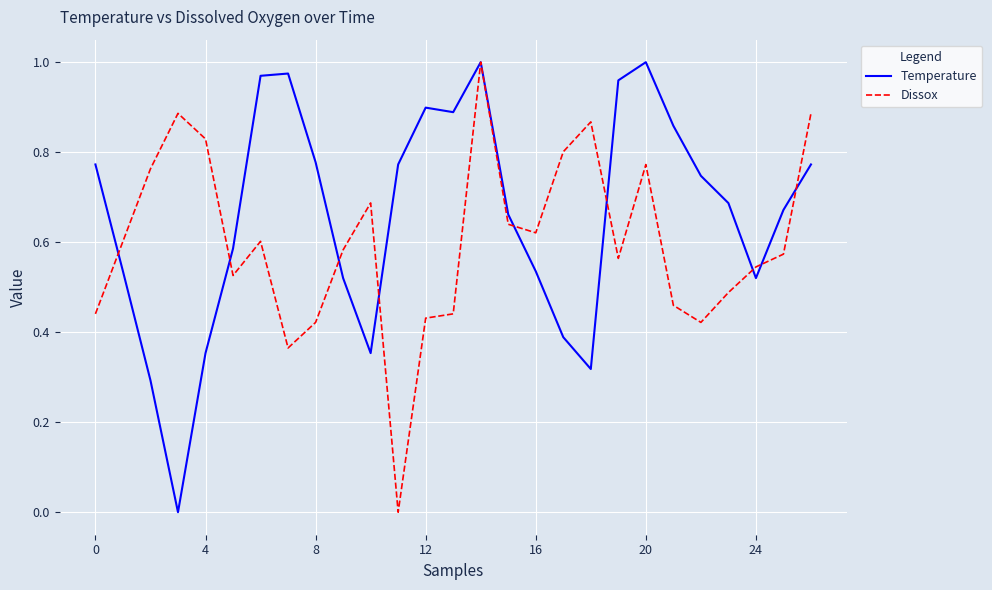

How many categories are shown in the chart?

27